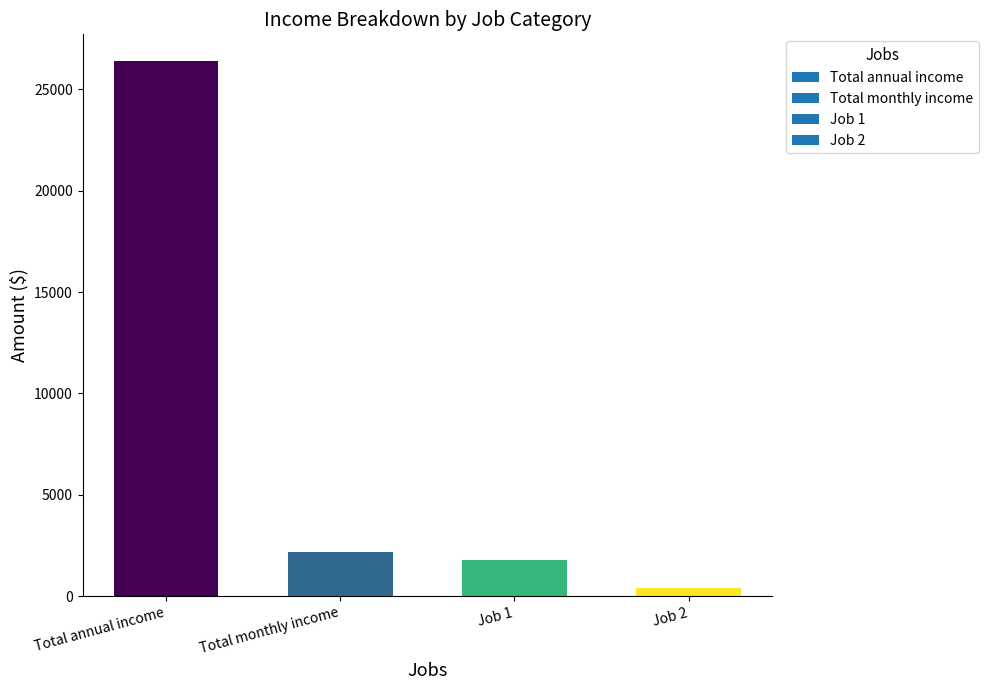

Reading right to left, extract all data points from this chart.

400	1800	2200	26400